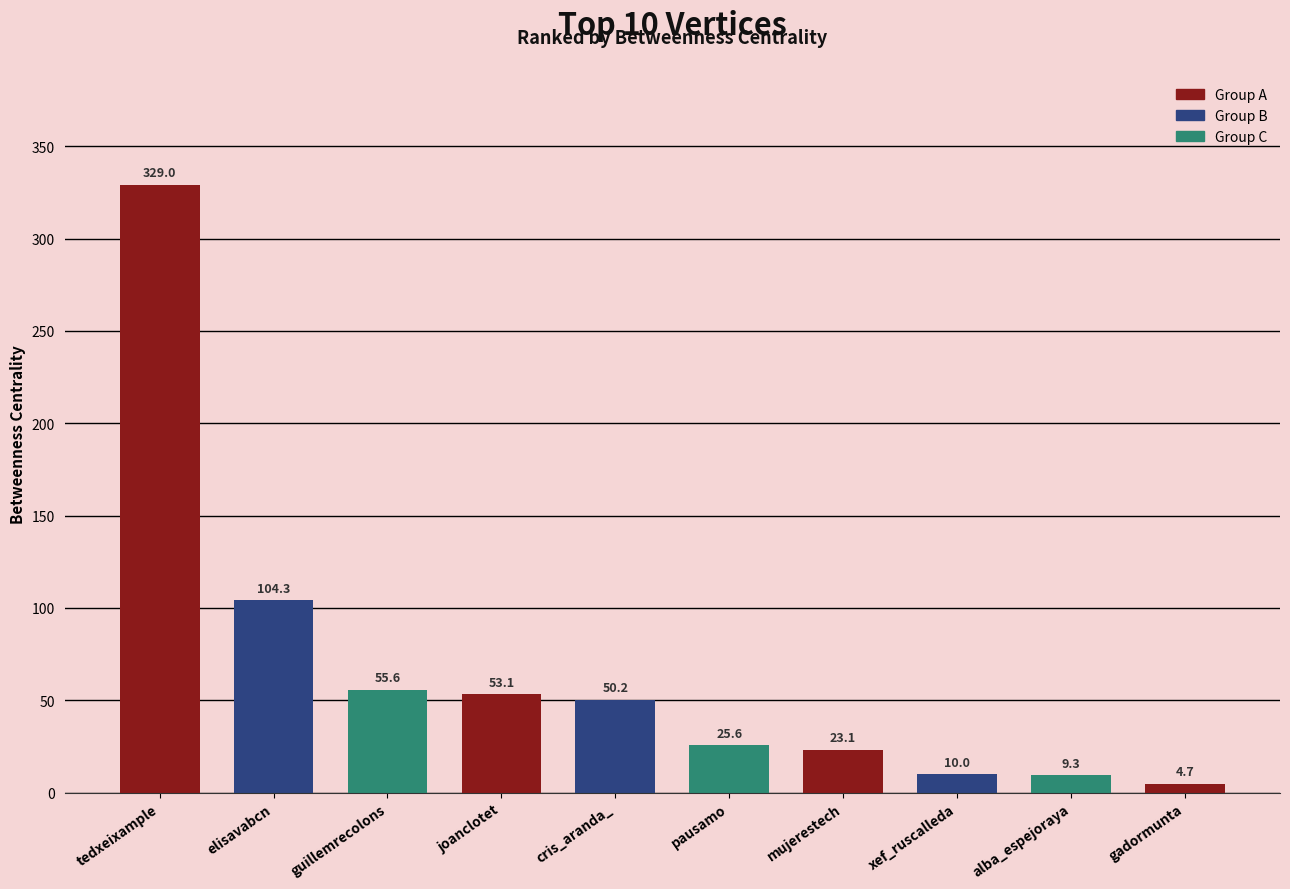

Where does the data first go above 50?

tedxeixample